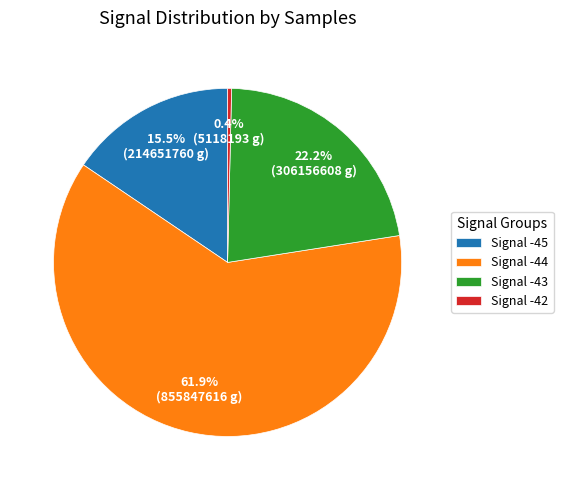

Does Signal -44 account for over 50% of the chart?

Yes